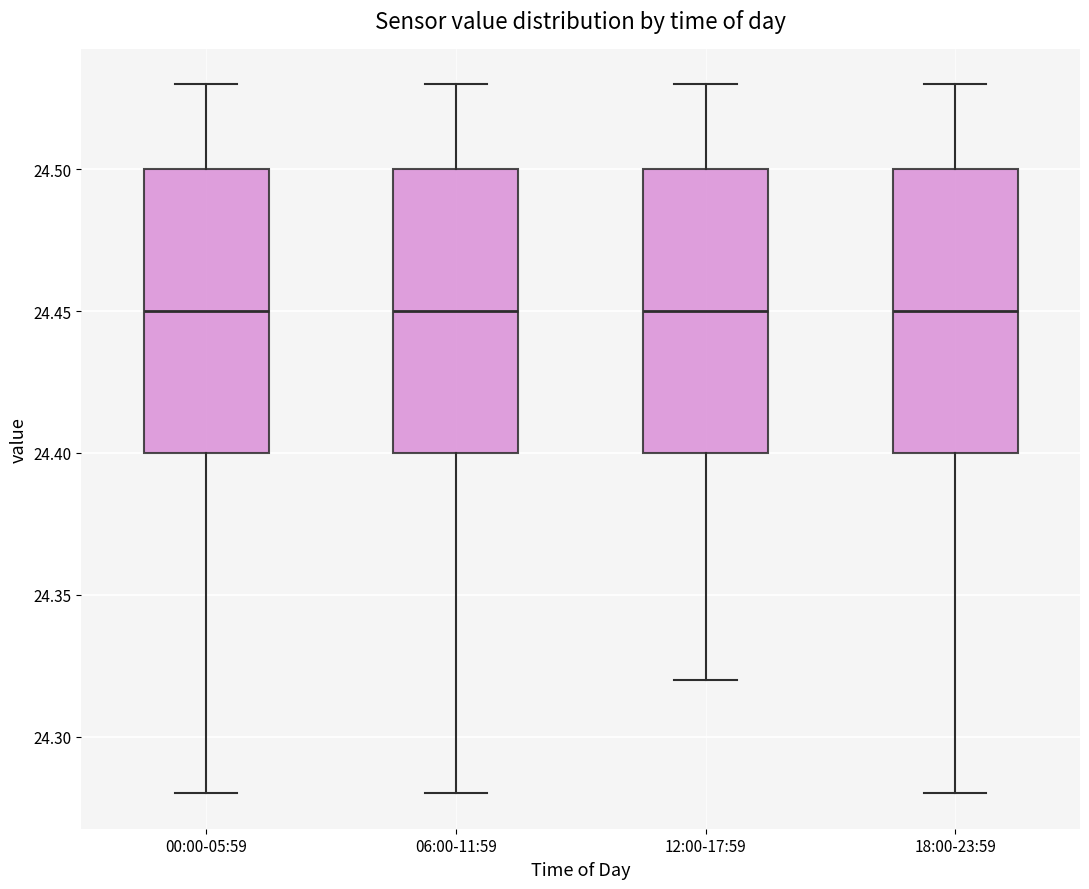

Where is the lower edge of the box for 06:00-11:59 on the y-axis? The values are not printed on the chart, so give them approximately, as read against the axis.

24.40